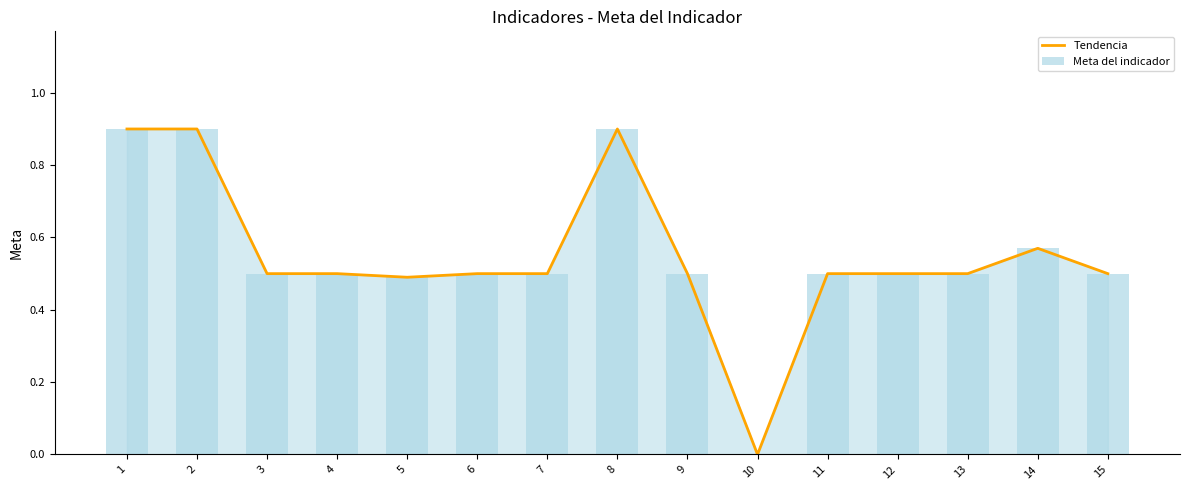

Between 10 and 12, which series saw the biggest shift?

Tendencia